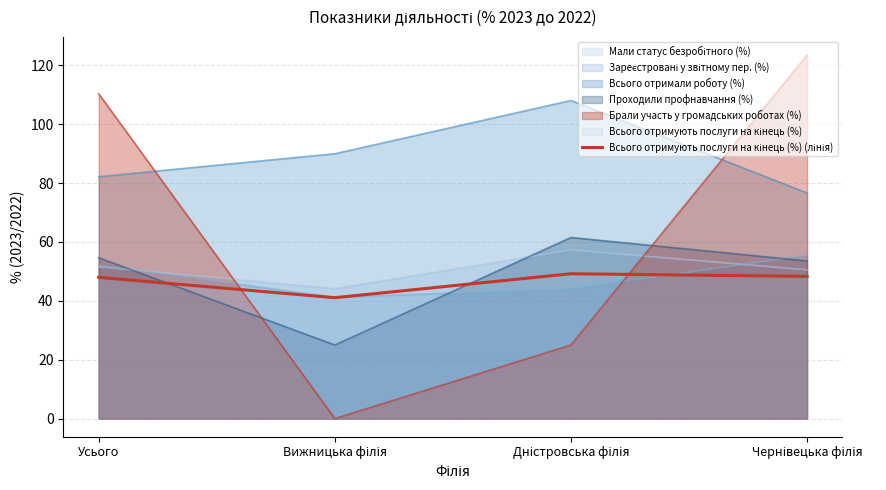

What is the difference between the values at Усього and Чернівецька філія?

0.3